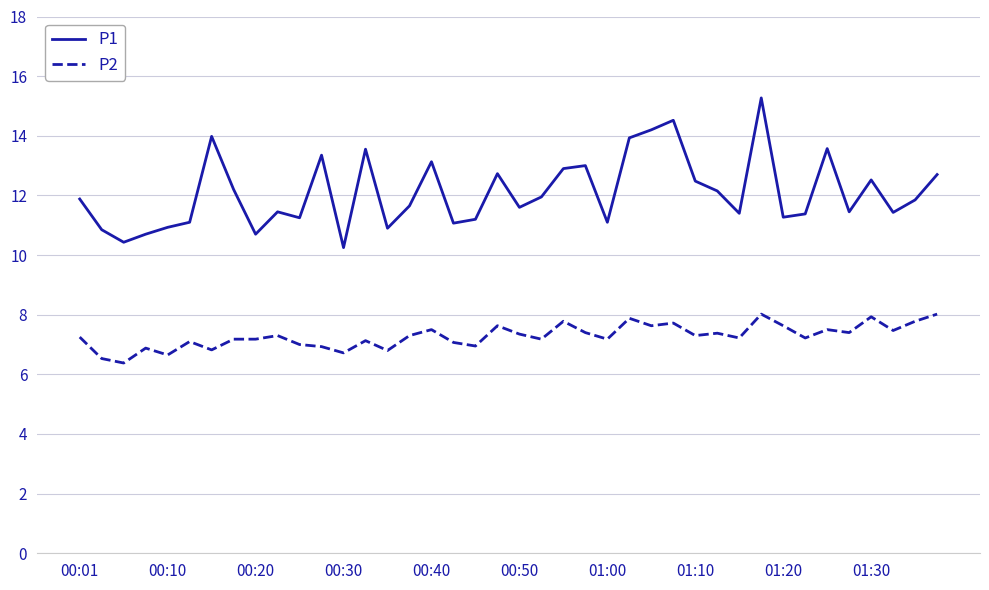

List the series in order of their peak value, highest first.

P1, P2